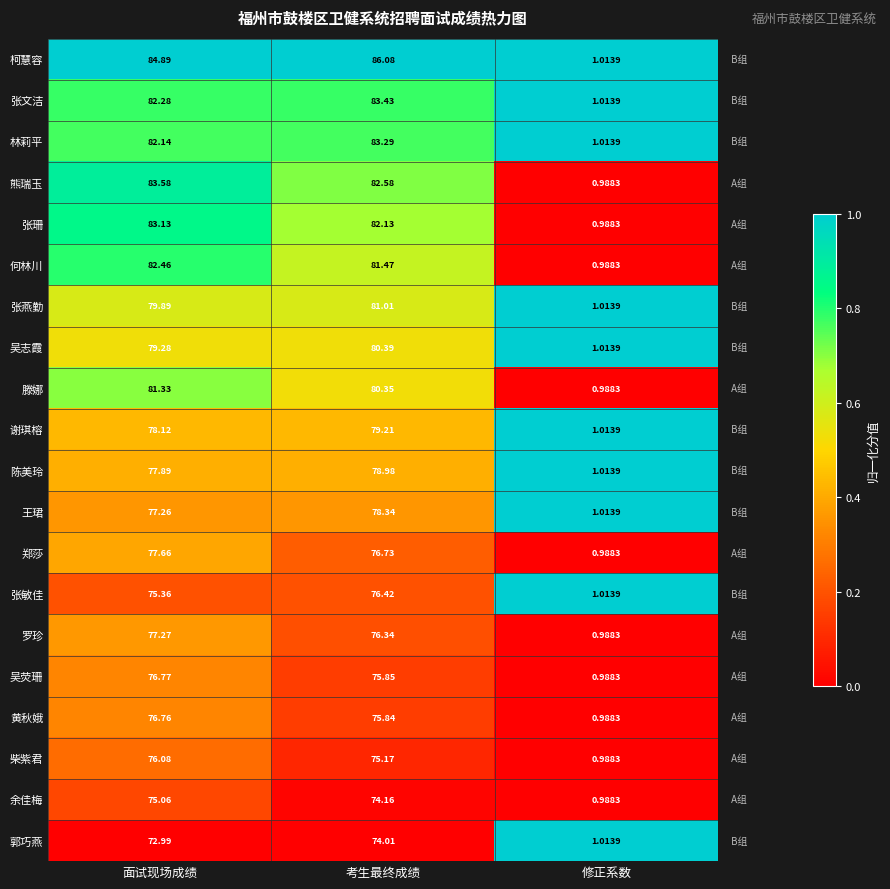

Which series has the largest range (max minus min)?

柯慧容